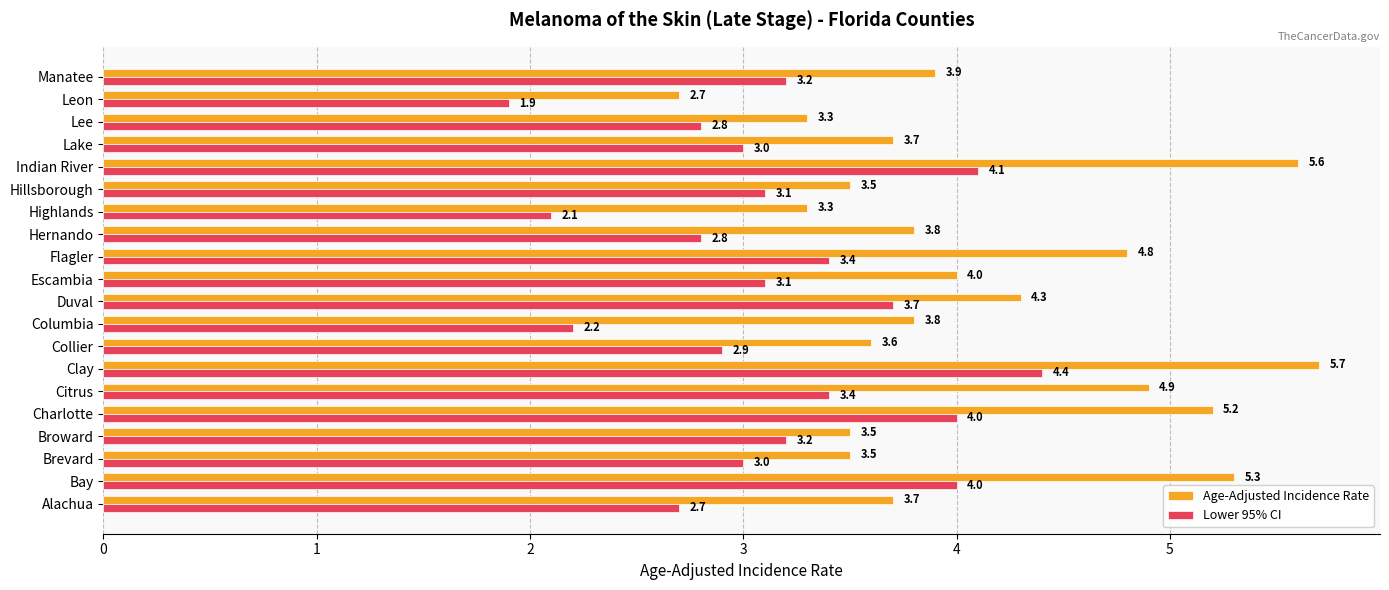

What is the maximum value shown in the chart?

5.7